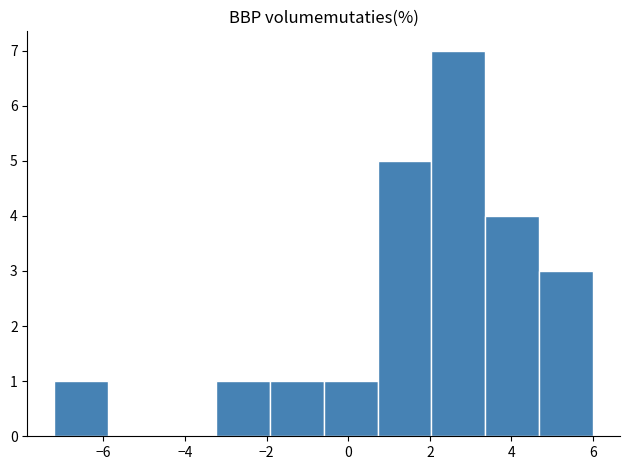

Over which range of the x-axis is the bar tallest?

2.04 to 3.36